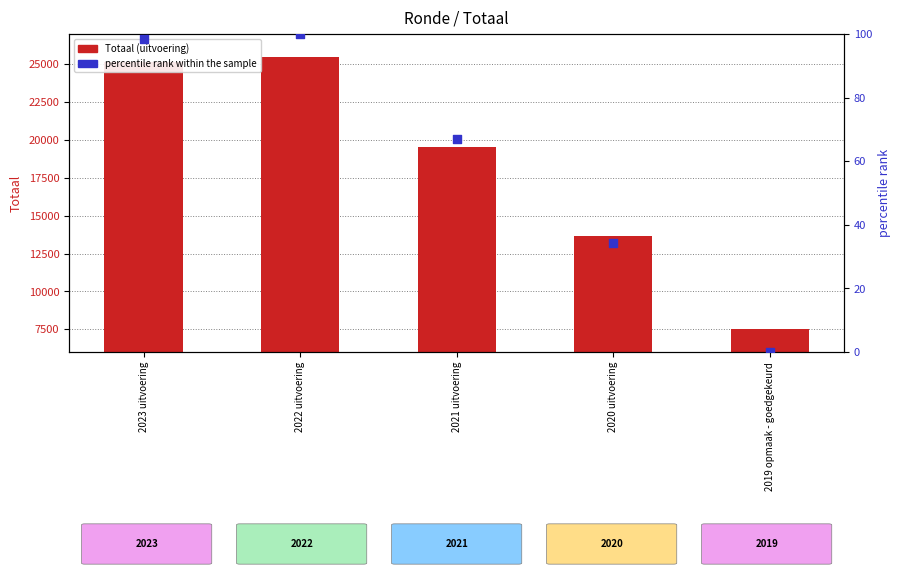

What are all the series names shown in the legend?

Totaal, percentile rank within the sample